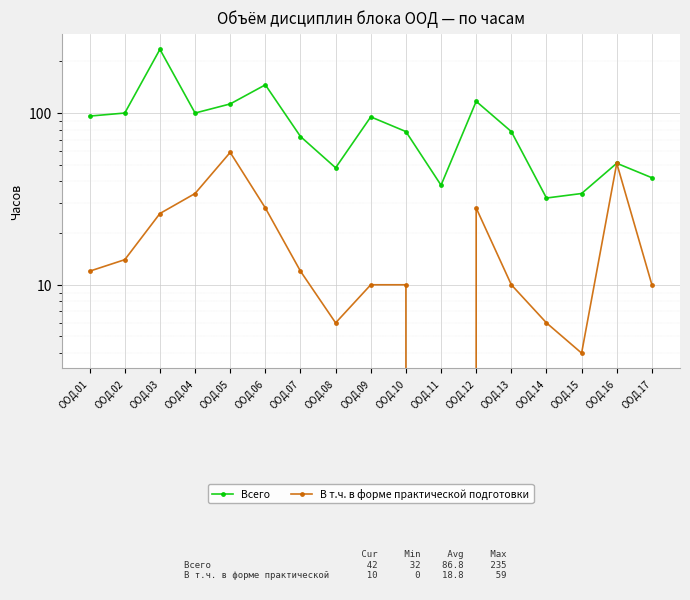

At which label is Всего closest to 133?

ООД.06